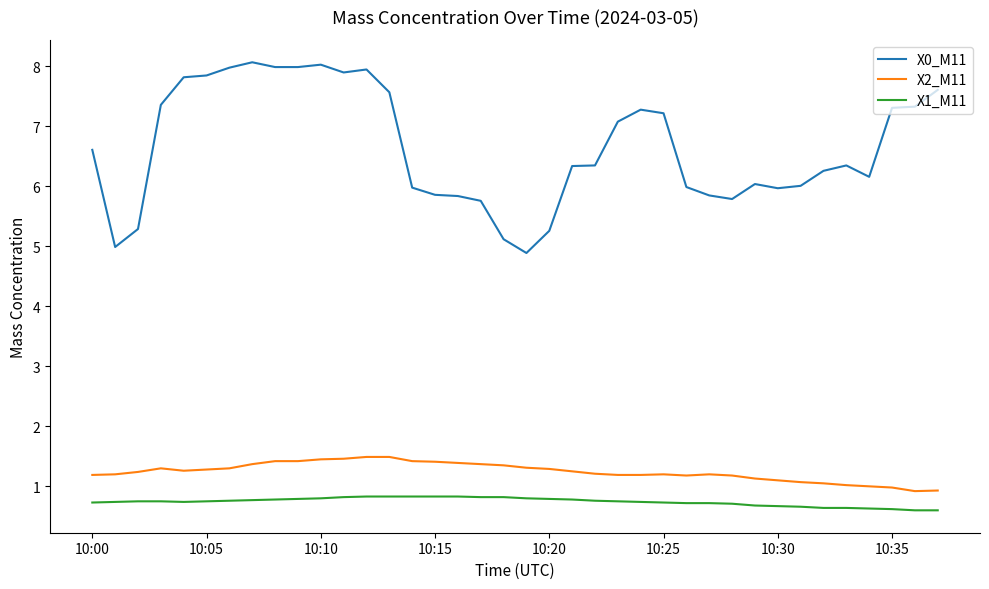

How many X1_M11 values are between 0 and 1?

38